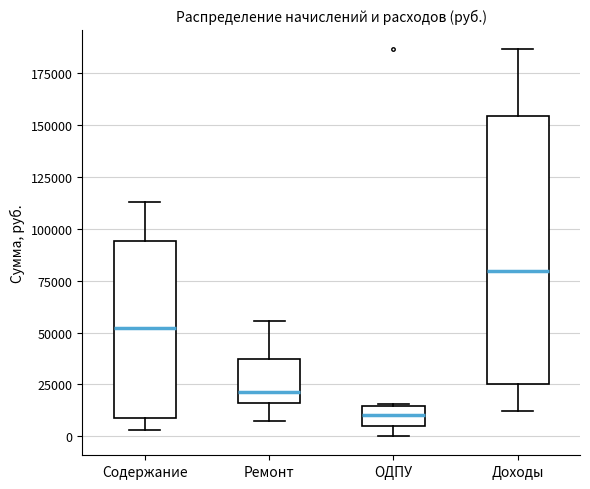

Where does the median line of the box for ОДПУ sit on the y-axis? The values are not printed on the chart, so give them approximately, as read against the axis.

10000